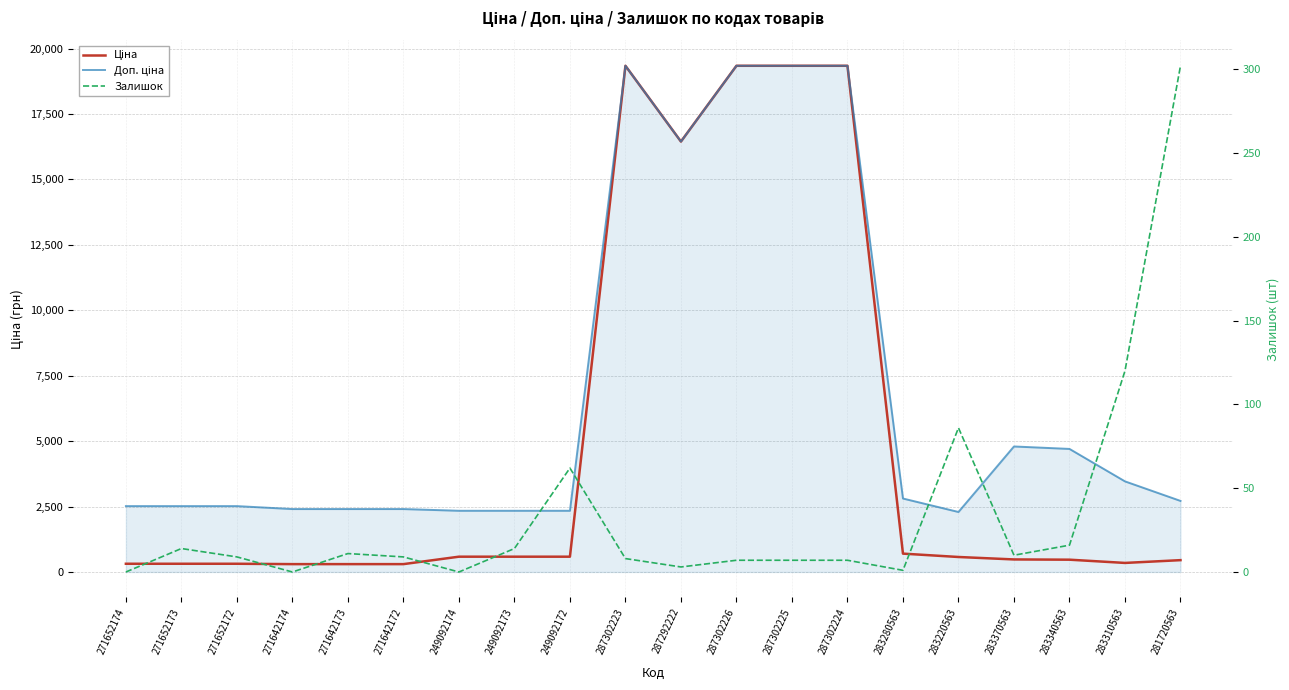

Which category has the highest value across all series?

287302223